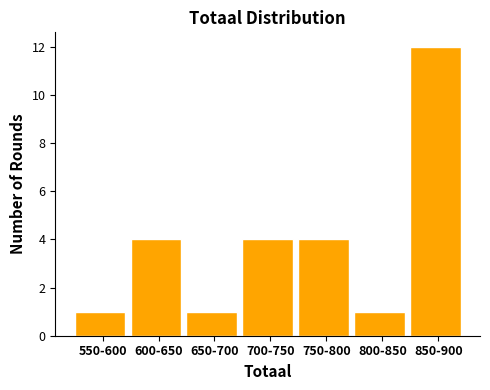

Reading right to left, what are all the values shown in this chart?

850-900=12	800-850=1	750-800=4	700-750=4	650-700=1	600-650=4	550-600=1